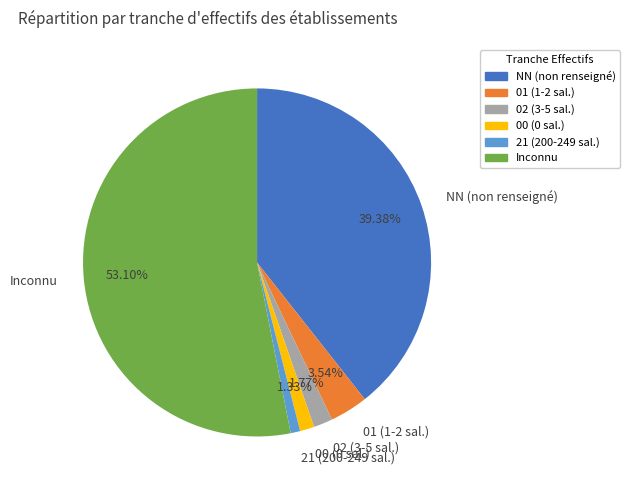

What is the largest slice in the pie chart?

Inconnu